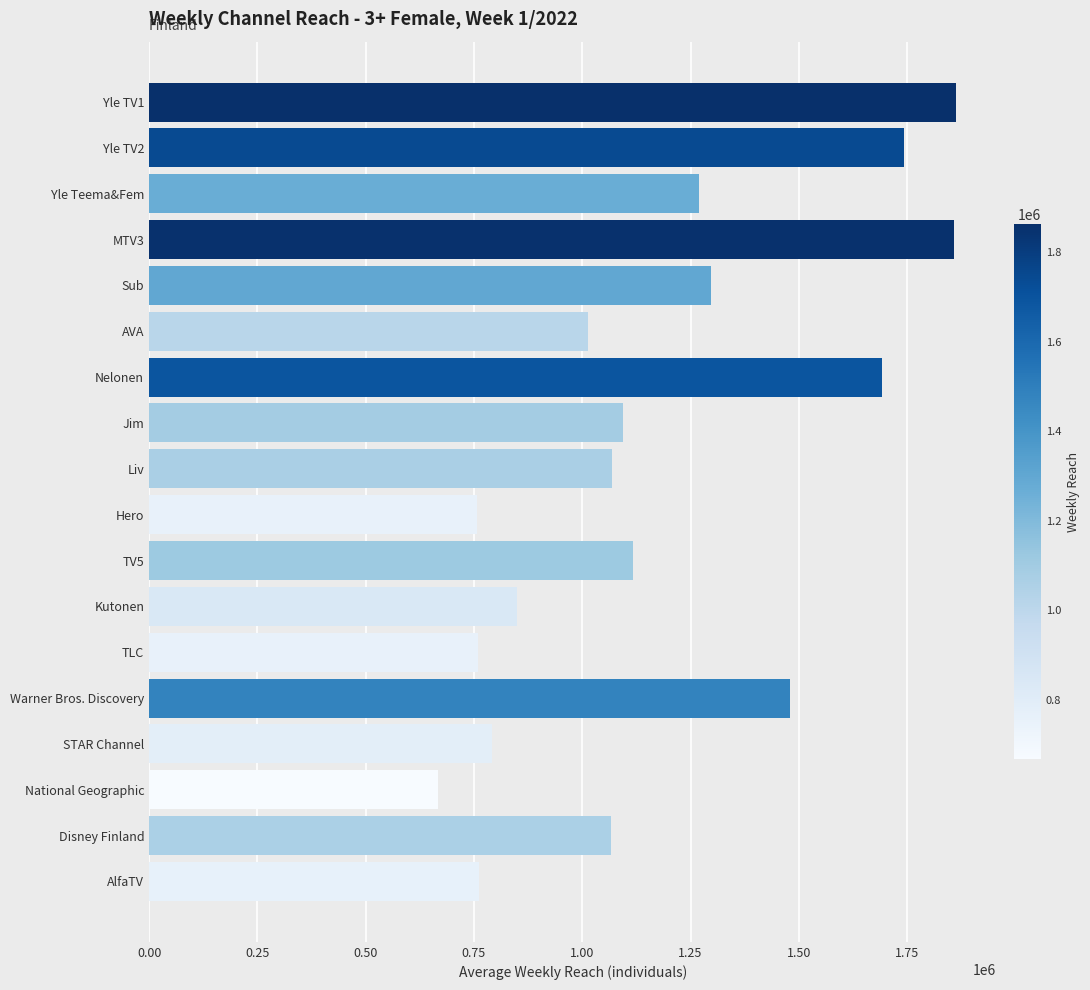

What is the value of the 3rd bar from the top?

1270000